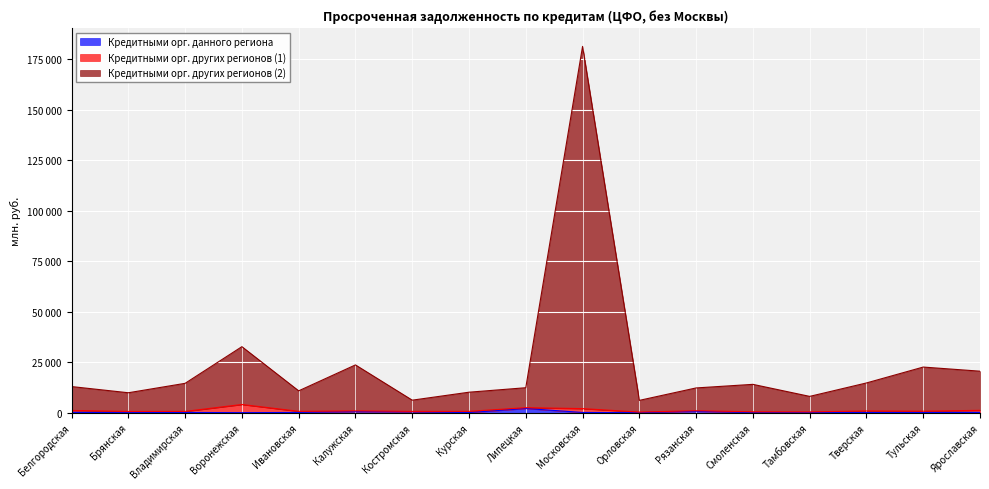

True or false: Кредитными орг. других регионов (2) has a value of 18787 at Смоленская.

False